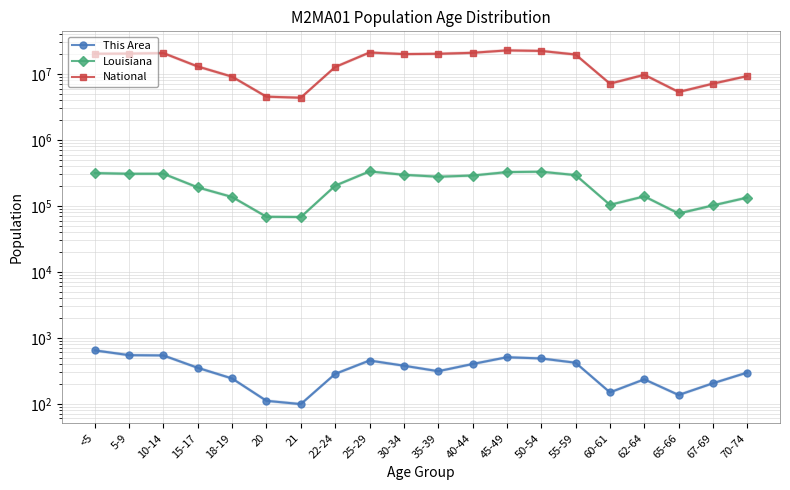

At which category does National reach its first local valley?

21